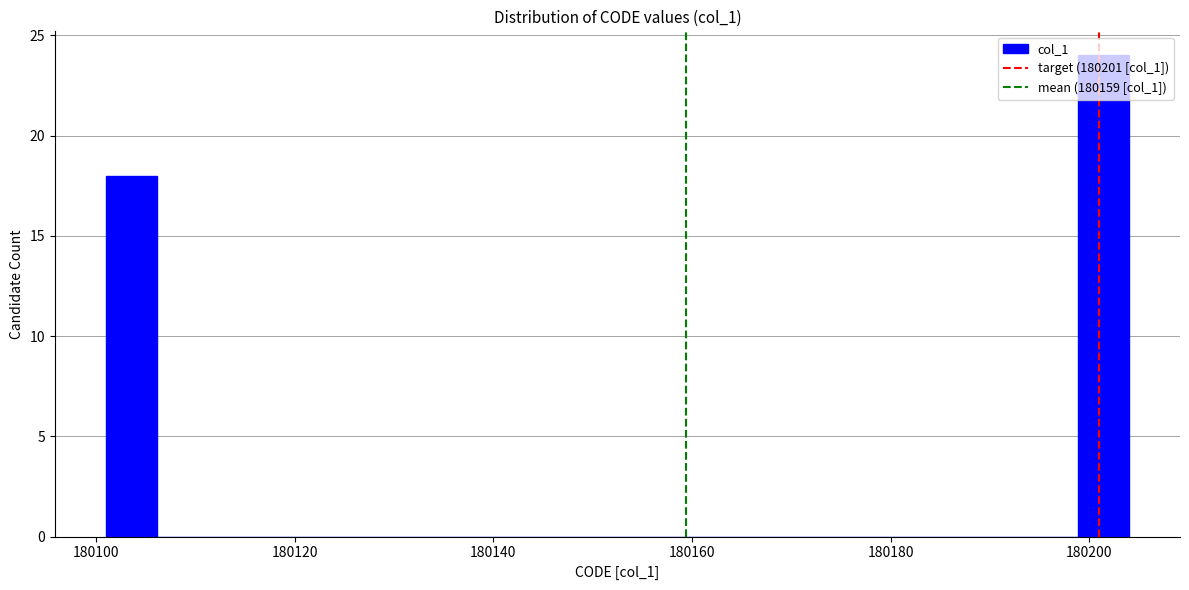

Read against the x-axis, roughly where is the centre of the tallest bar?

180202